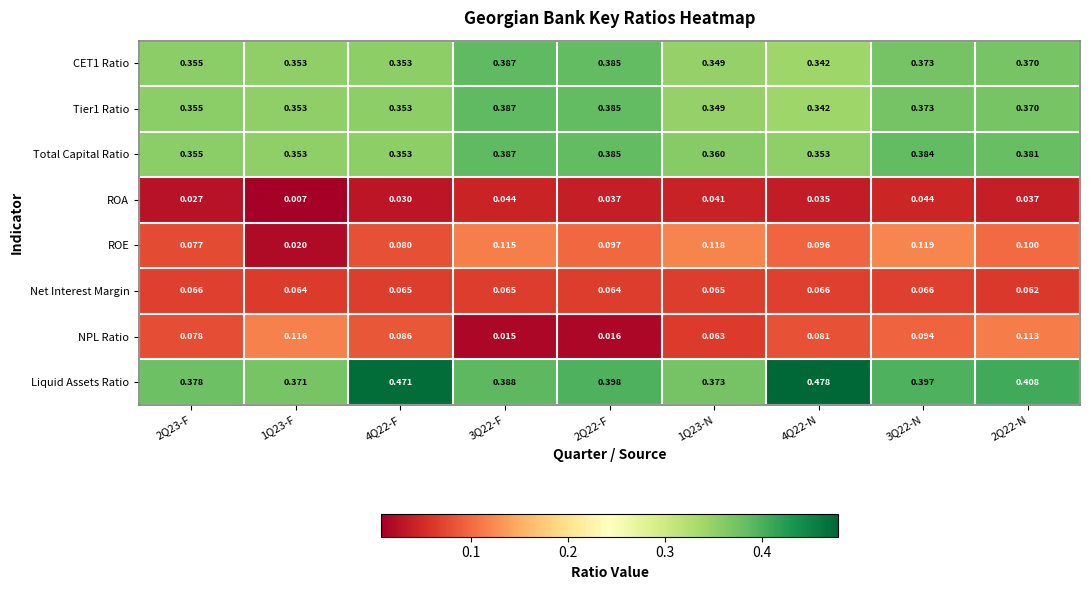

Is the value of NPL Ratio at 1Q23-N greater than the value of CET1 Ratio at 3Q22-N?

No